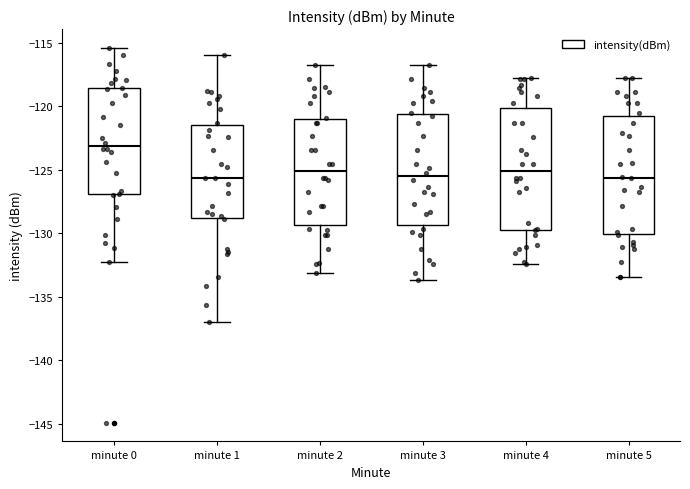

Reading left to right, transcribe this box plot: for each box, give where its median line is, the range the box spans, and where its two whiskers end, as read against the y-axis. The values are not printed on the chart, so give them approximately, as read against the axis.

minute 0: median -123.0, box -127.0 to -118.5, whiskers -132.0 to -115.5
minute 1: median -125.5, box -129.0 to -121.5, whiskers -137.0 to -116.0
minute 2: median -125.0, box -129.5 to -121.0, whiskers -133.0 to -117.0
minute 3: median -125.5, box -129.5 to -120.5, whiskers -133.5 to -117.0
minute 4: median -125.0, box -130.0 to -120.0, whiskers -132.5 to -118.0
minute 5: median -125.5, box -130.0 to -121.0, whiskers -133.5 to -118.0